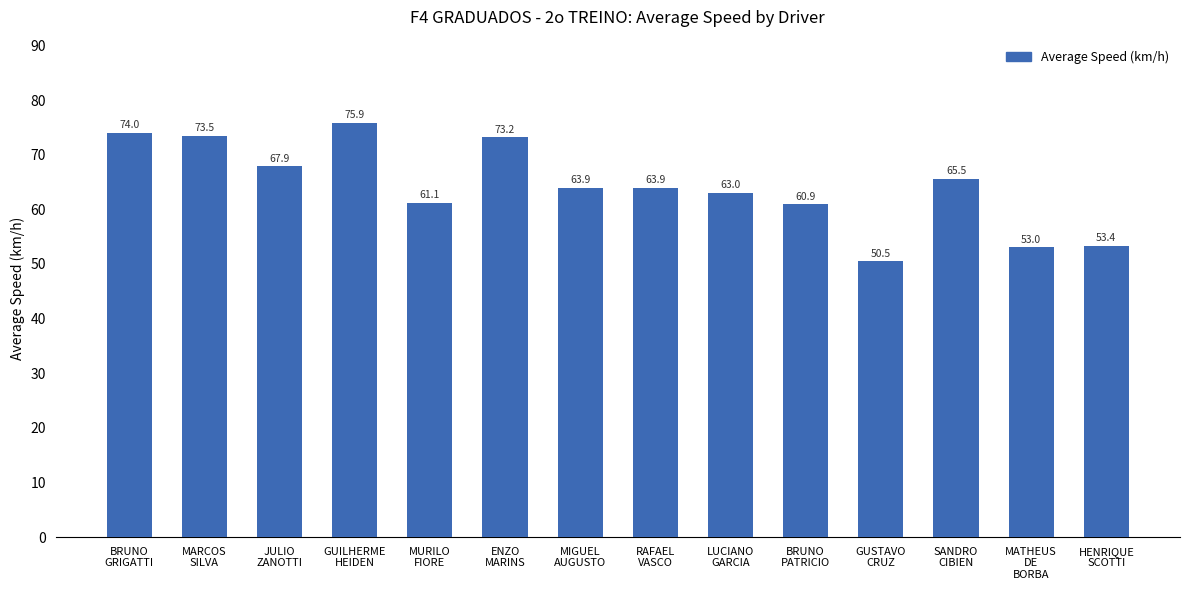

Is it true that the value at MIGUEL
AUGUSTO is 112.7?

False